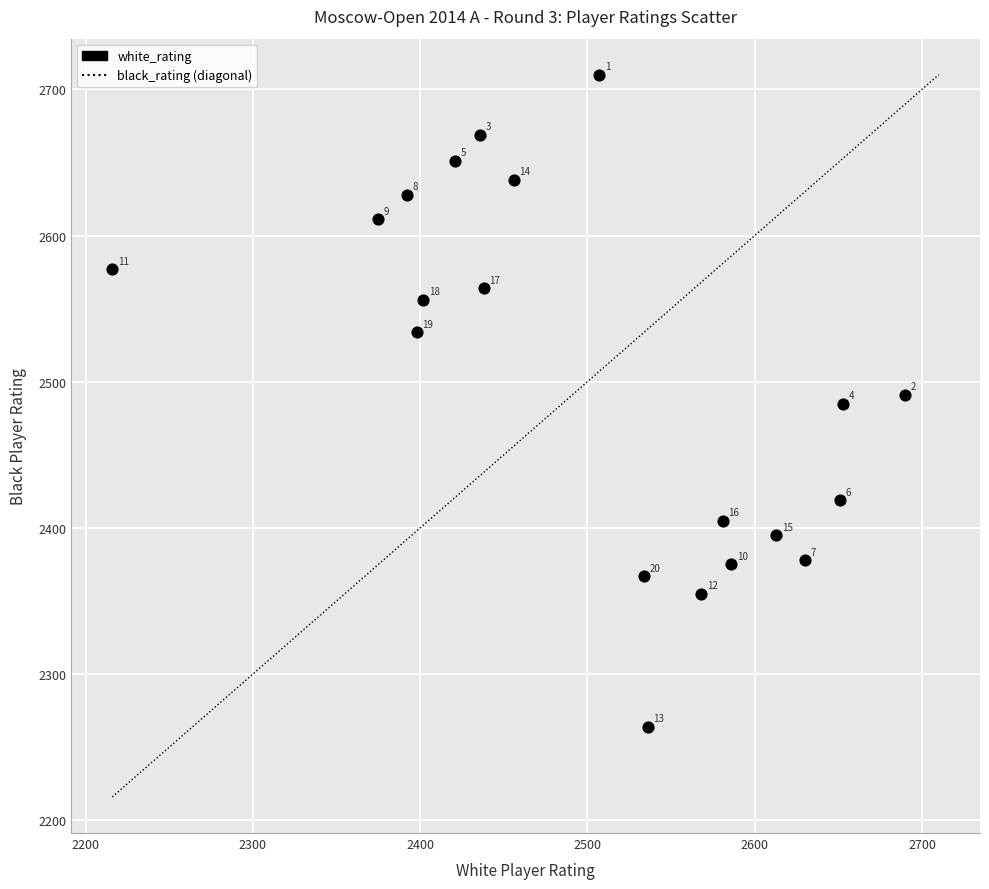

What is the range of X values (max minus min)?

474